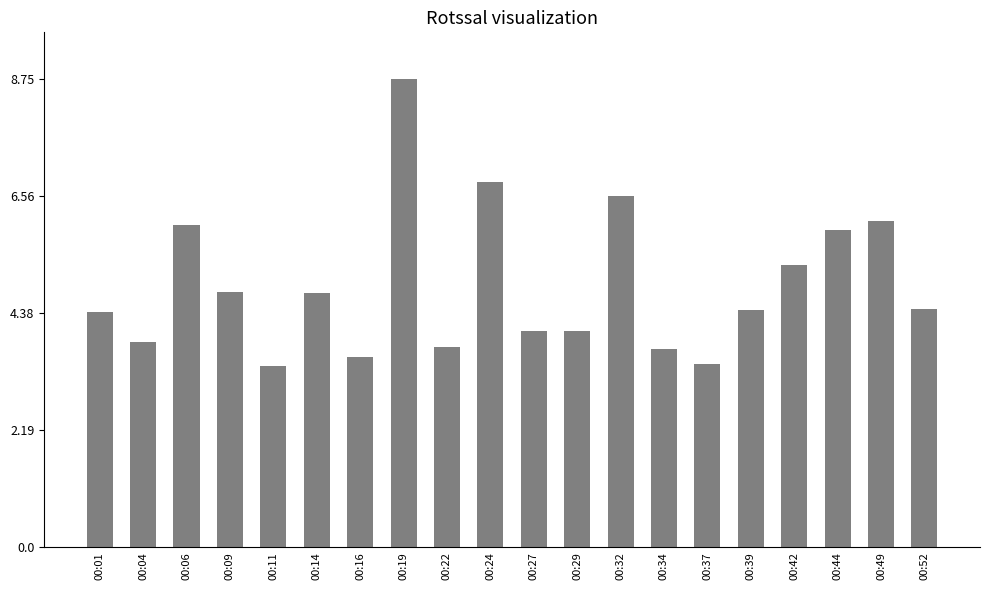

How many distinct data groups are displayed?

1